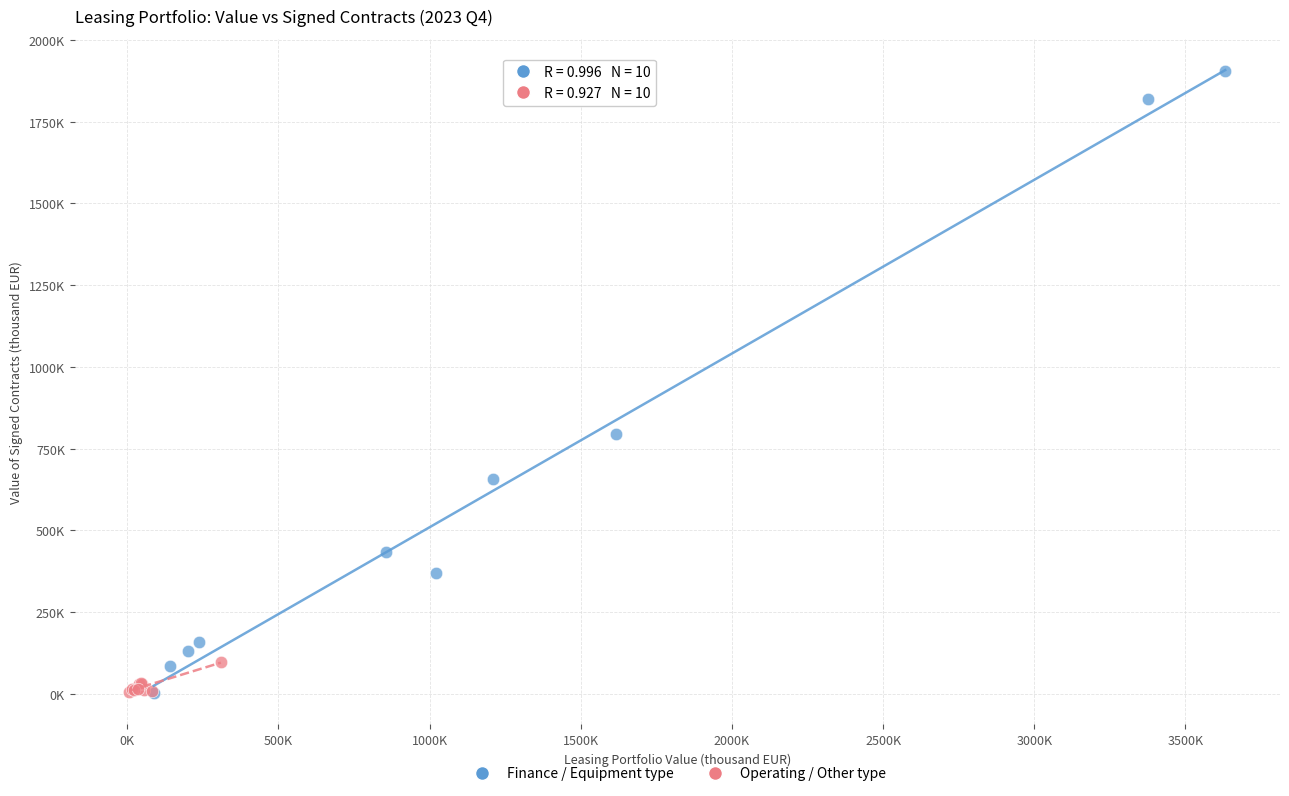

Which series has the widest spread of Y values?

Finance / Equipment type